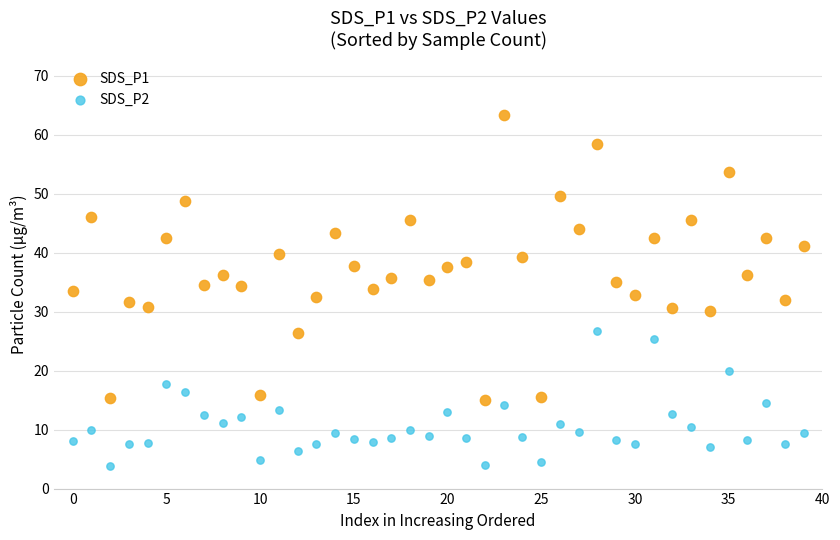

Which series has the largest Y range (max minus min)?

SDS_P1